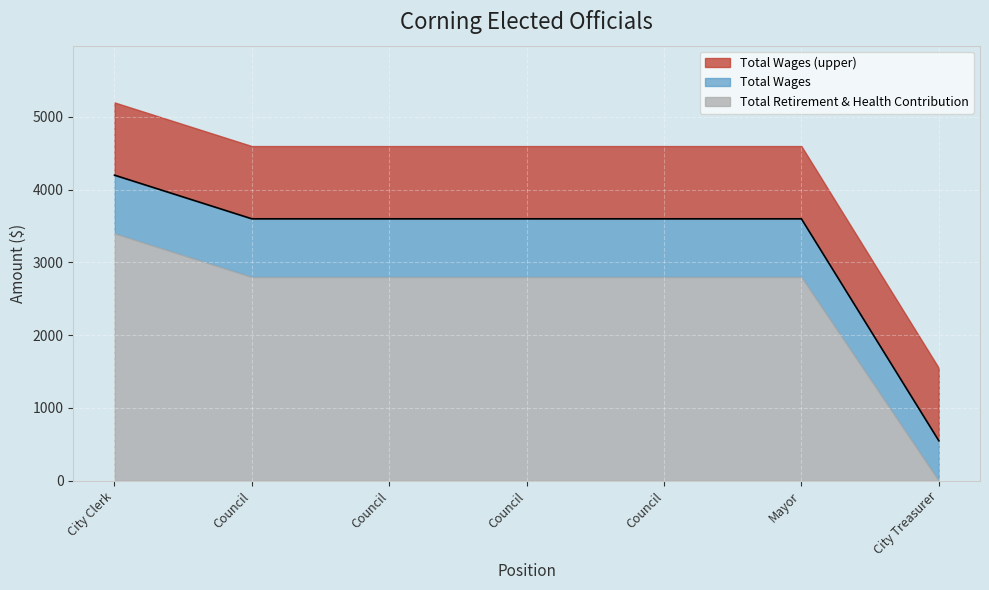

How many lines are shown in the chart?

3